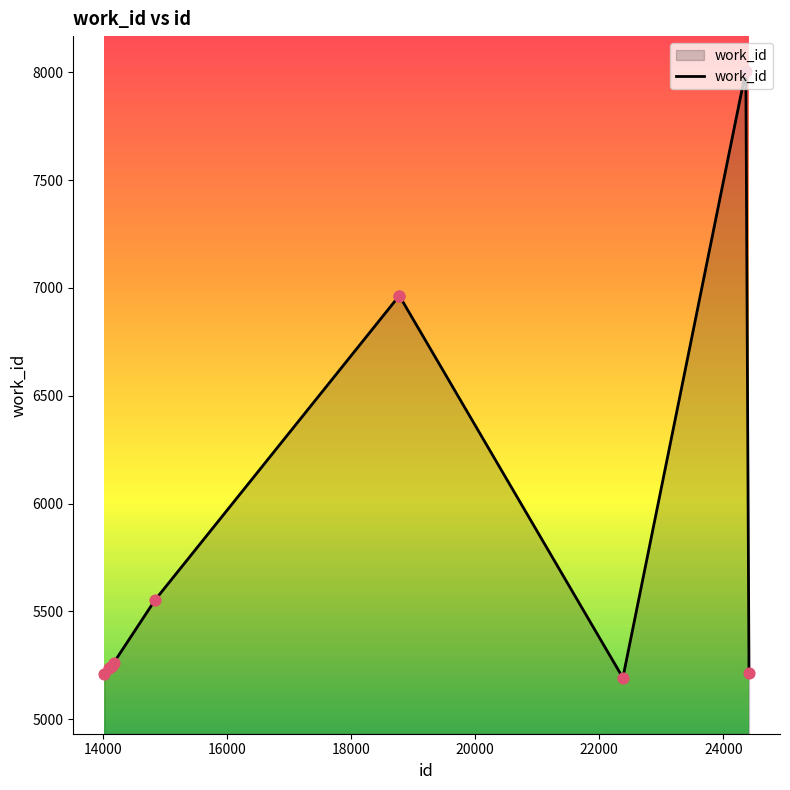

What is the minimum value shown in the chart?

5192